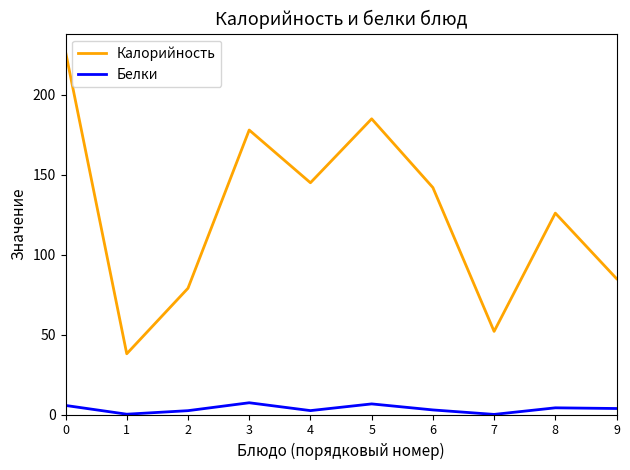

True or false: Калорийность and Белки intersect in this chart.

False